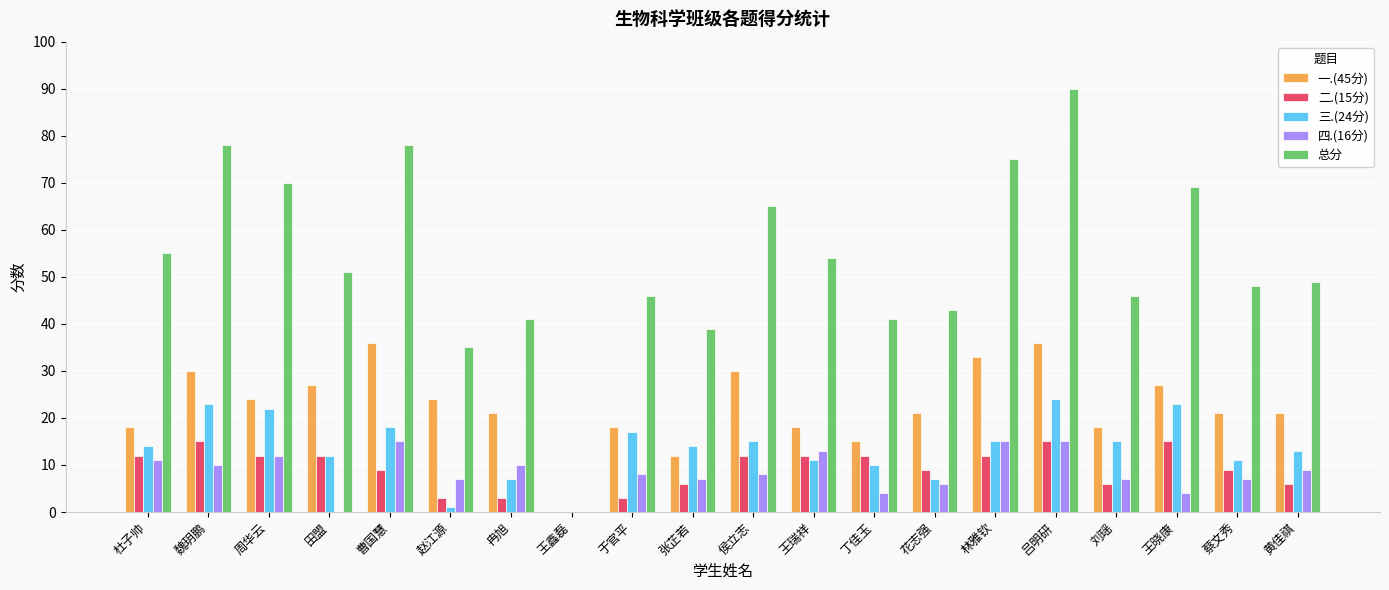

What is the highest value of the 三.(24分) series?

24